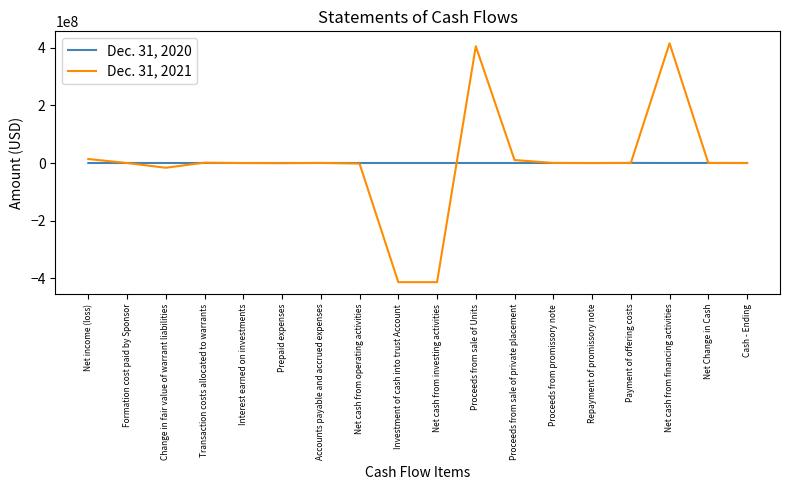

Which series has the largest range (max minus min)?

Dec. 31, 2021